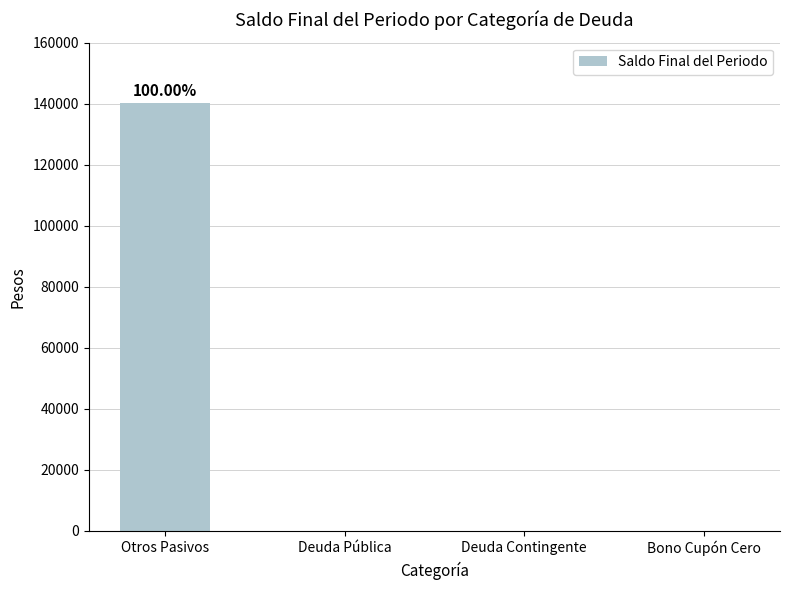

Which has a higher value, Deuda Contingente or Otros Pasivos?

Otros Pasivos